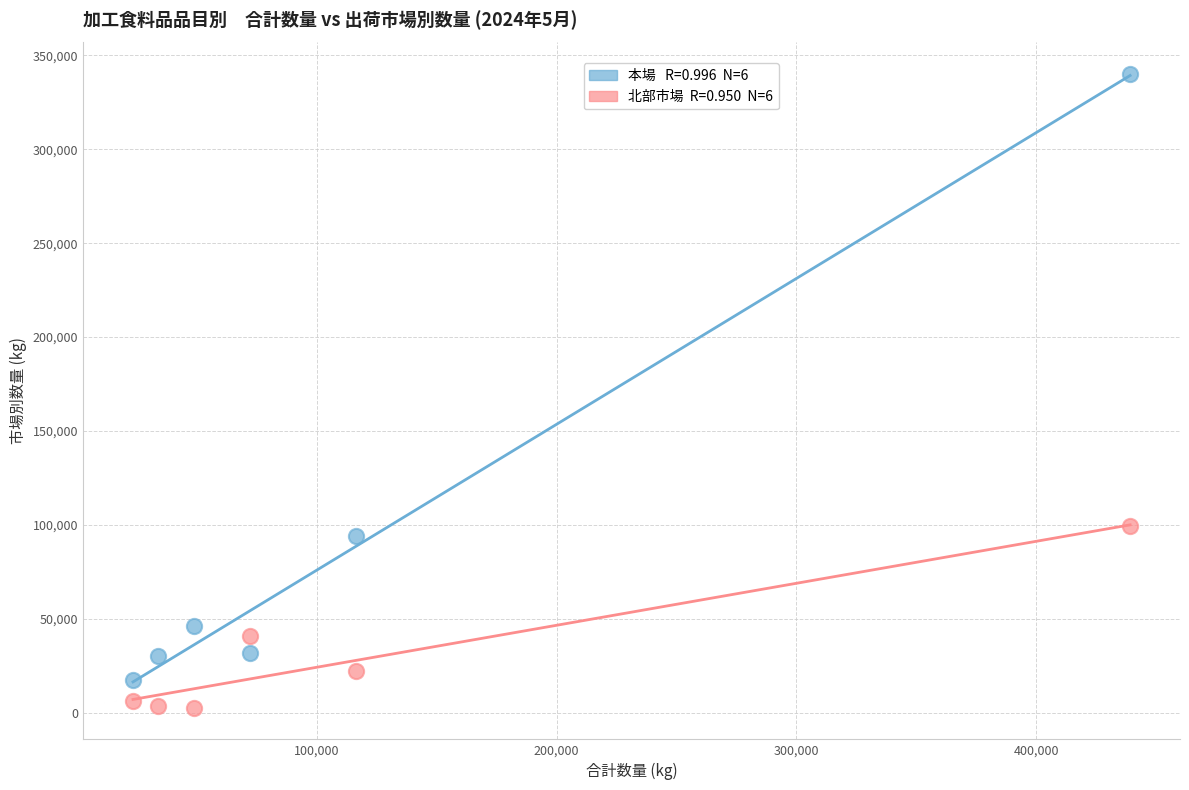

Across all data points, what is the range of X values (max minus min)?

415981